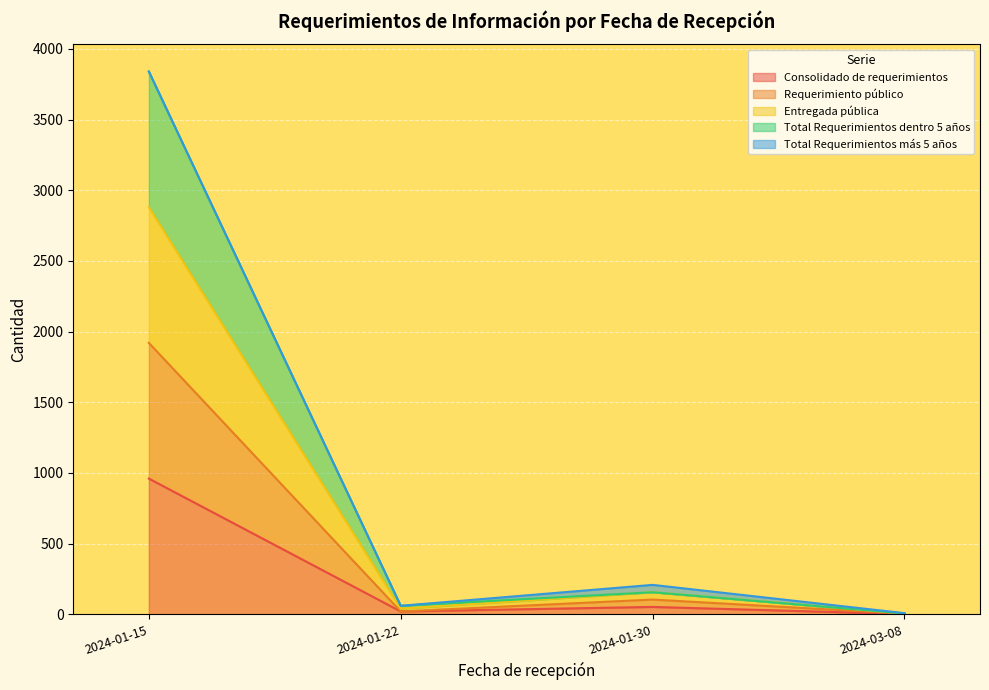

How many data points in Consolidado de requerimientos are above 52?

1